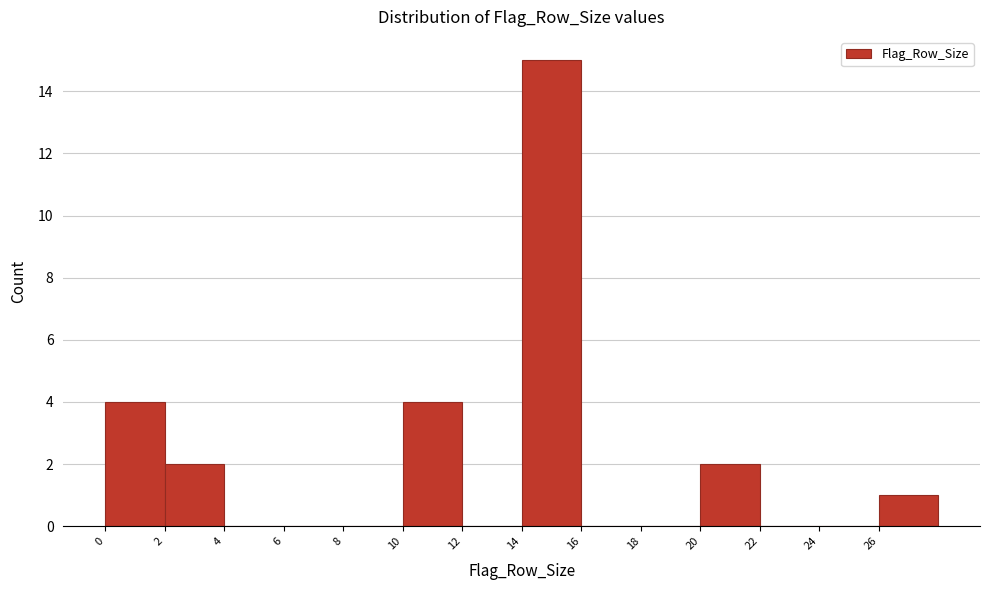

Over which range of the x-axis is the bar tallest?

14 to 16